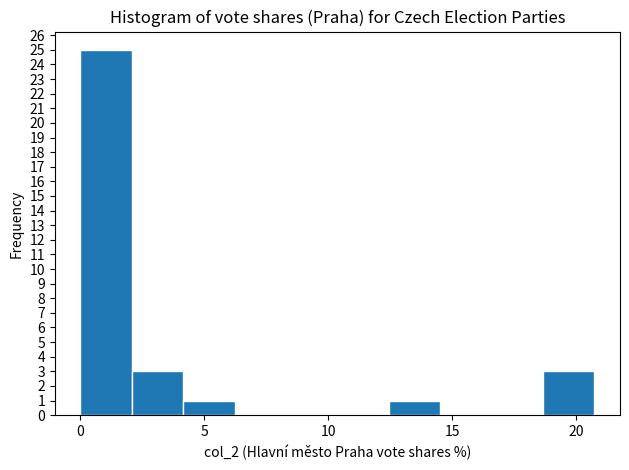

What is the height of the bar covering 2.0 to 4.0 on the x-axis? Neither the bar edges nor the heights are printed on the chart, so give them approximately, as read against the axes.

3